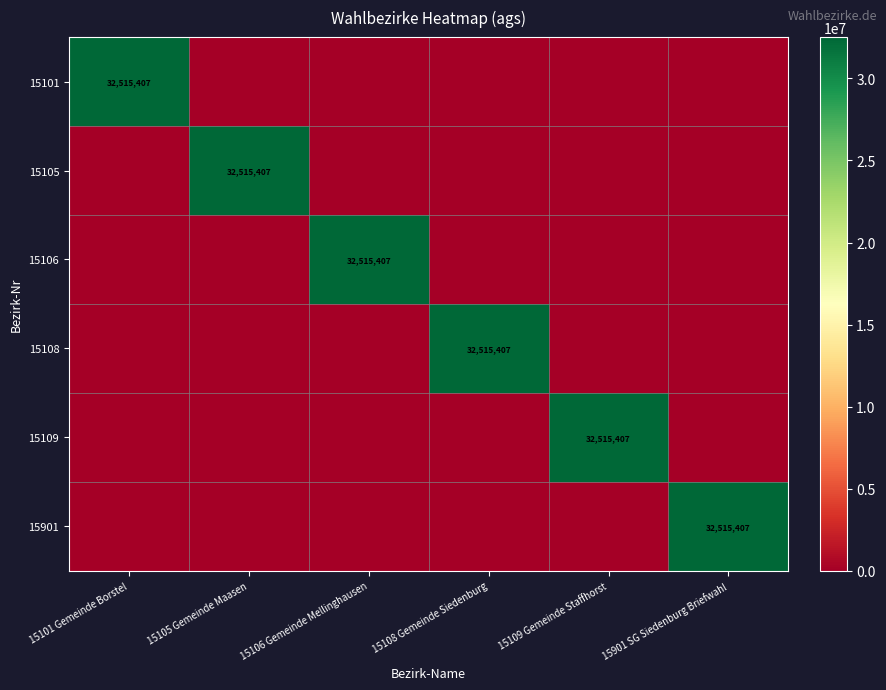

True or false: 15109 has a value of 32515407 at 15109 Gemeinde Staffhorst.

True